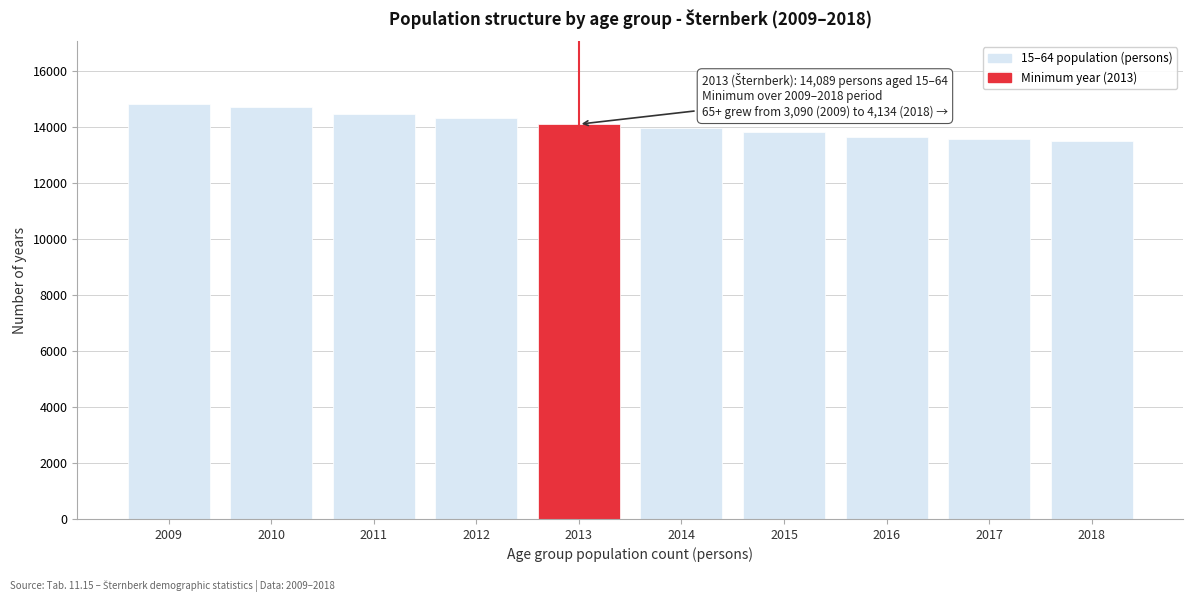

Reading left to right, what are all the values shown in this chart?

2009=14818	2010=14704	2011=14451	2012=14303	2013=14089	2014=13950	2015=13794	2016=13643	2017=13556	2018=13474